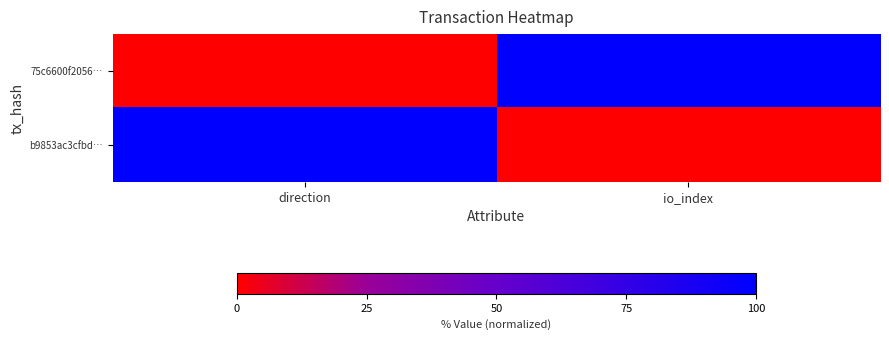

What is the total value across all series at direction?

100.0